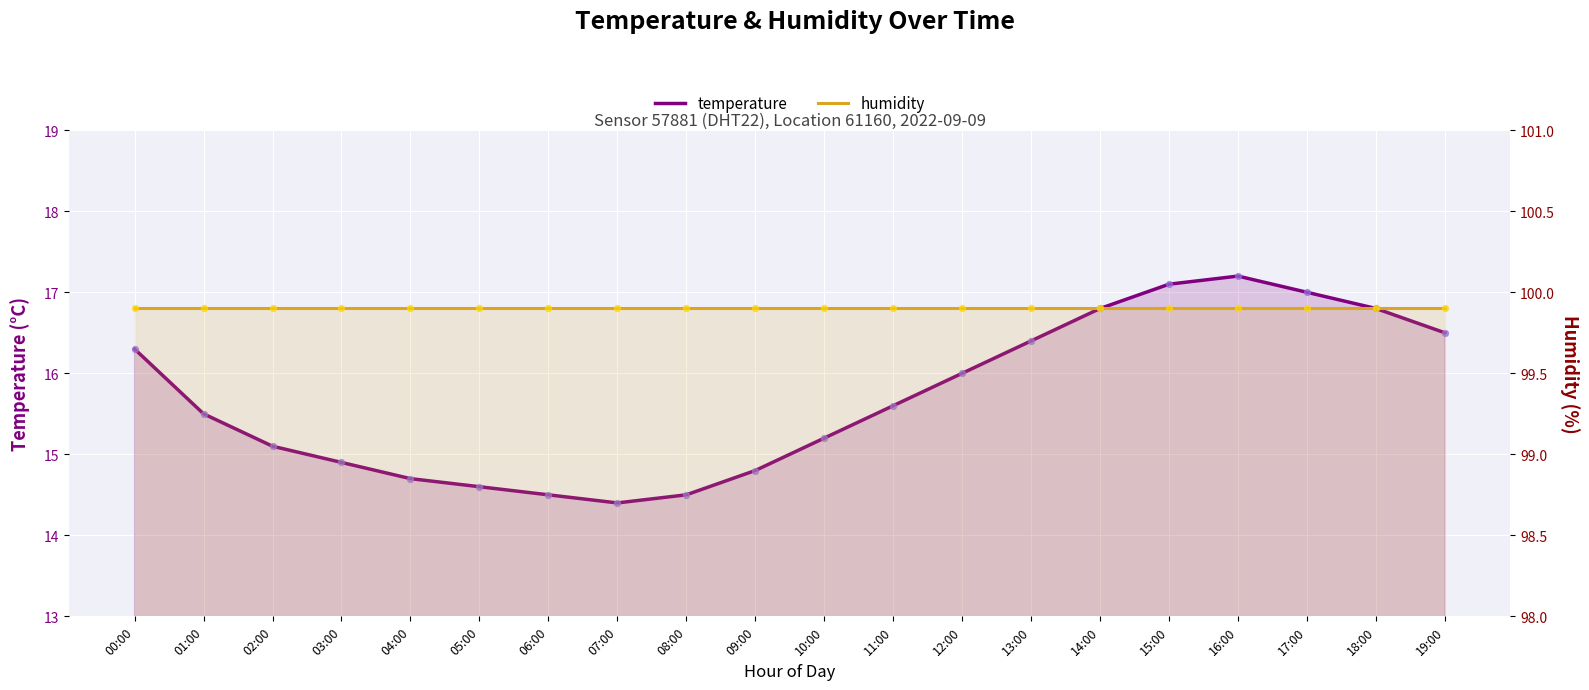

What are all the series names shown in the legend?

temperature, humidity